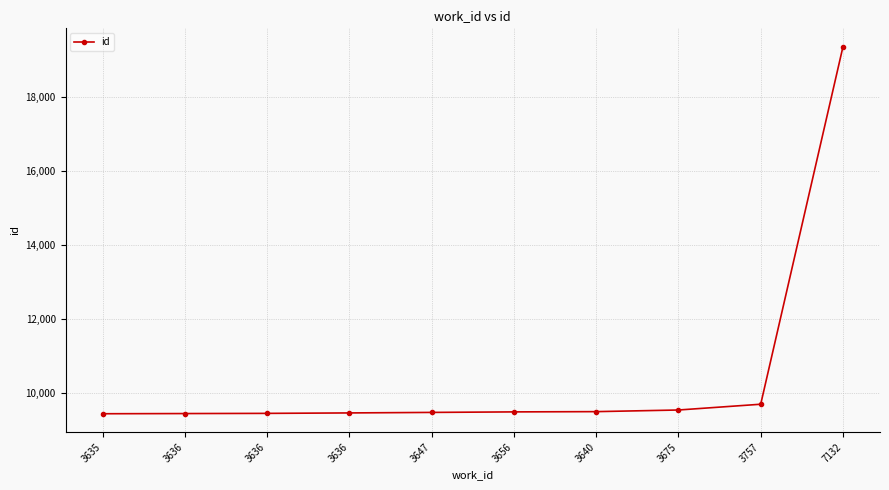

What is the value of the 10th point from the left?

19352